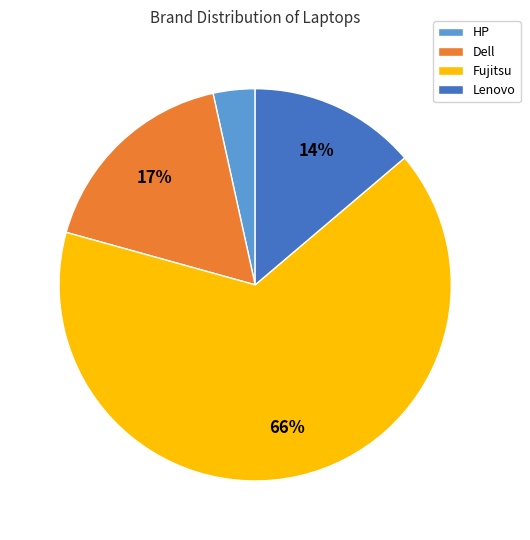

Count the number of slices in the pie.

4